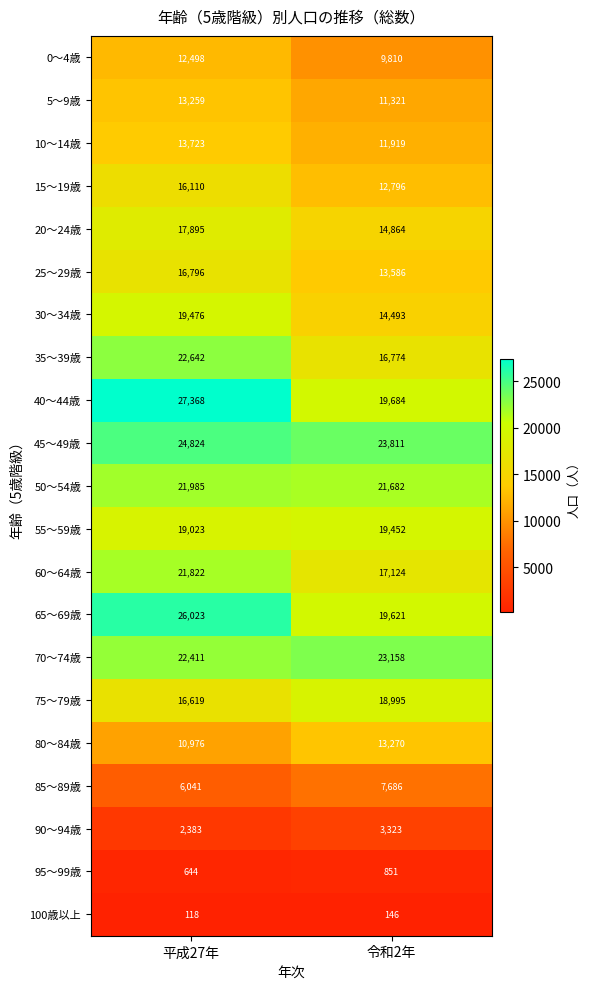

What is the approximate value of 10～14歳 at 令和2年?

11919